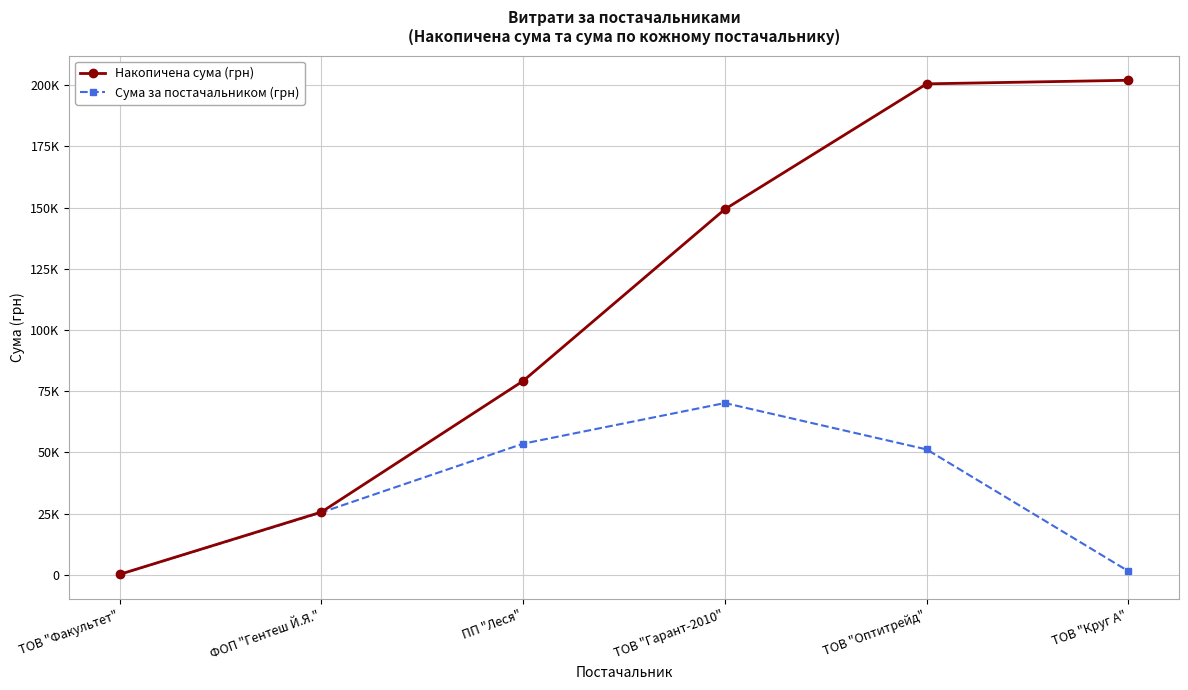

What is the label of the 1st point from the right?

ТОВ "Круг А"